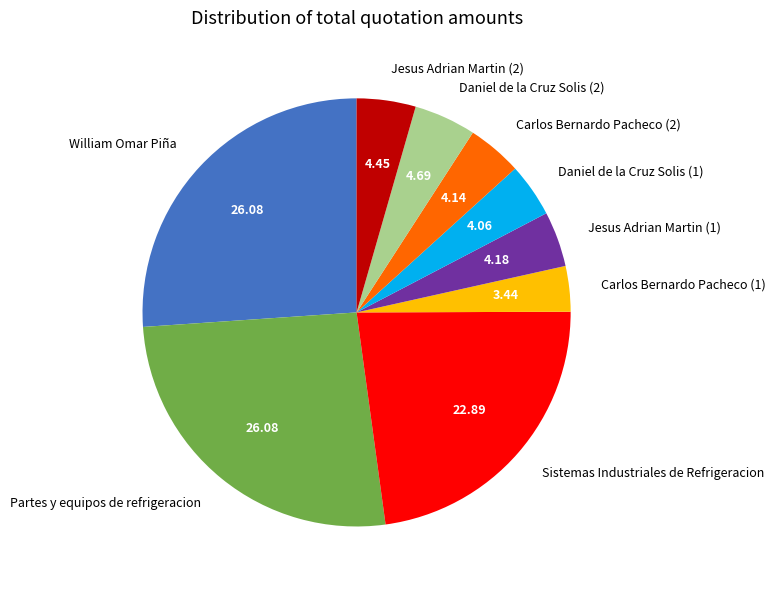

How many slices are in this pie chart?

9